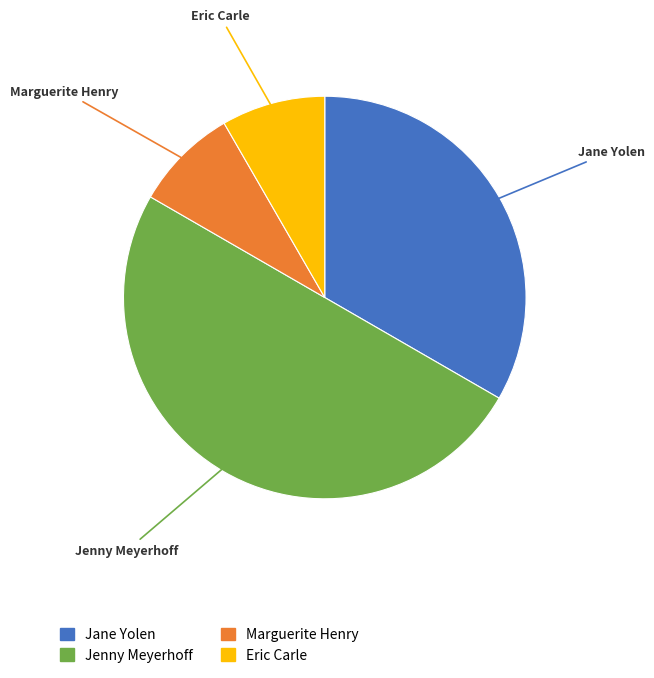

Combined, do Jane Yolen and Marguerite Henry account for over 50%?

No